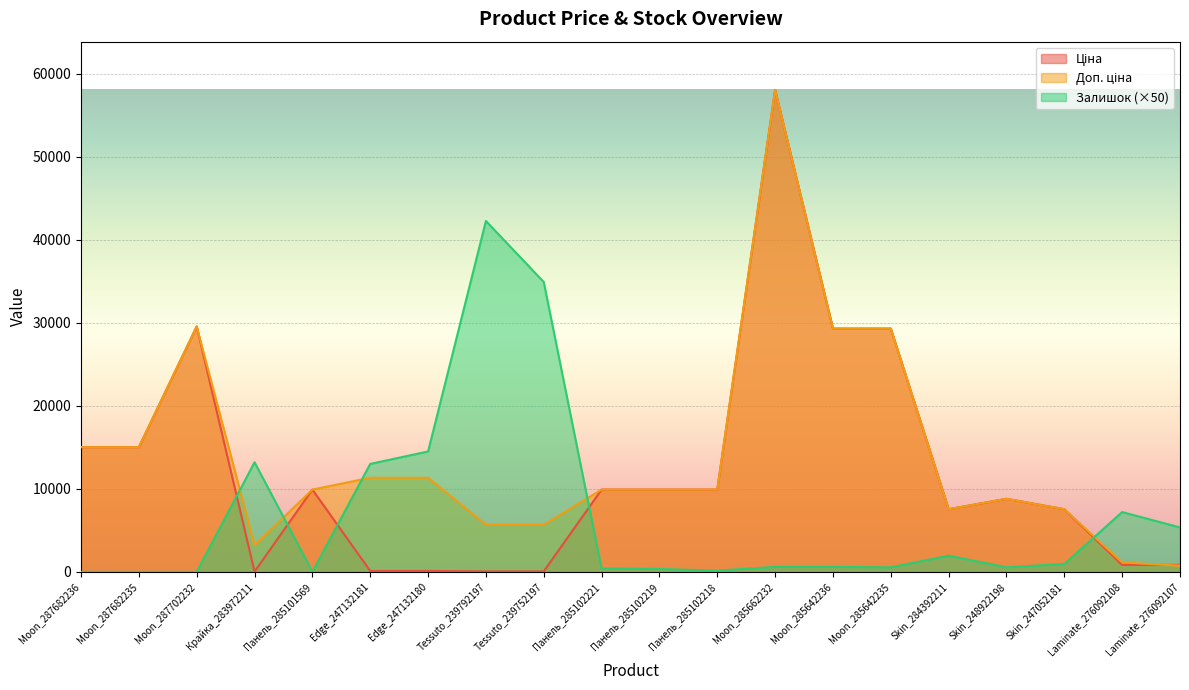

At how many categories does at least one series exceed 21430?

6